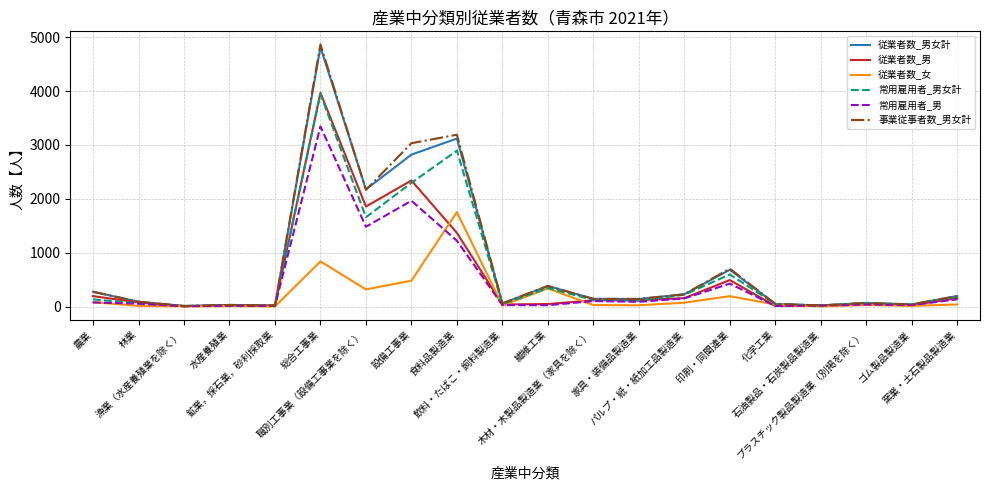

What is the highest value of the 従業者数_男 series?

3970